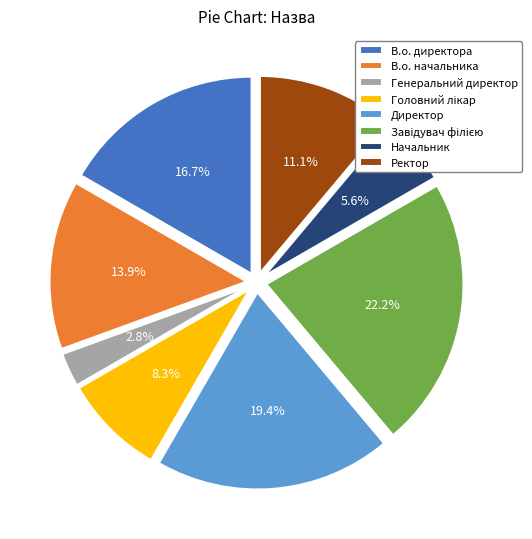

What is the smallest slice in the pie chart?

Генеральний директор